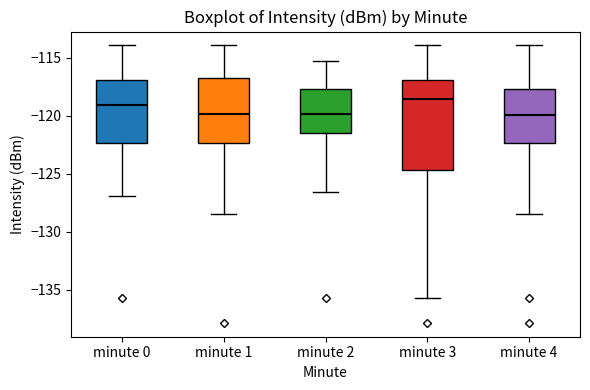

Where does the upper whisker of the box for minute 2 end on the y-axis? The values are not printed on the chart, so give them approximately, as read against the axis.

-115.5